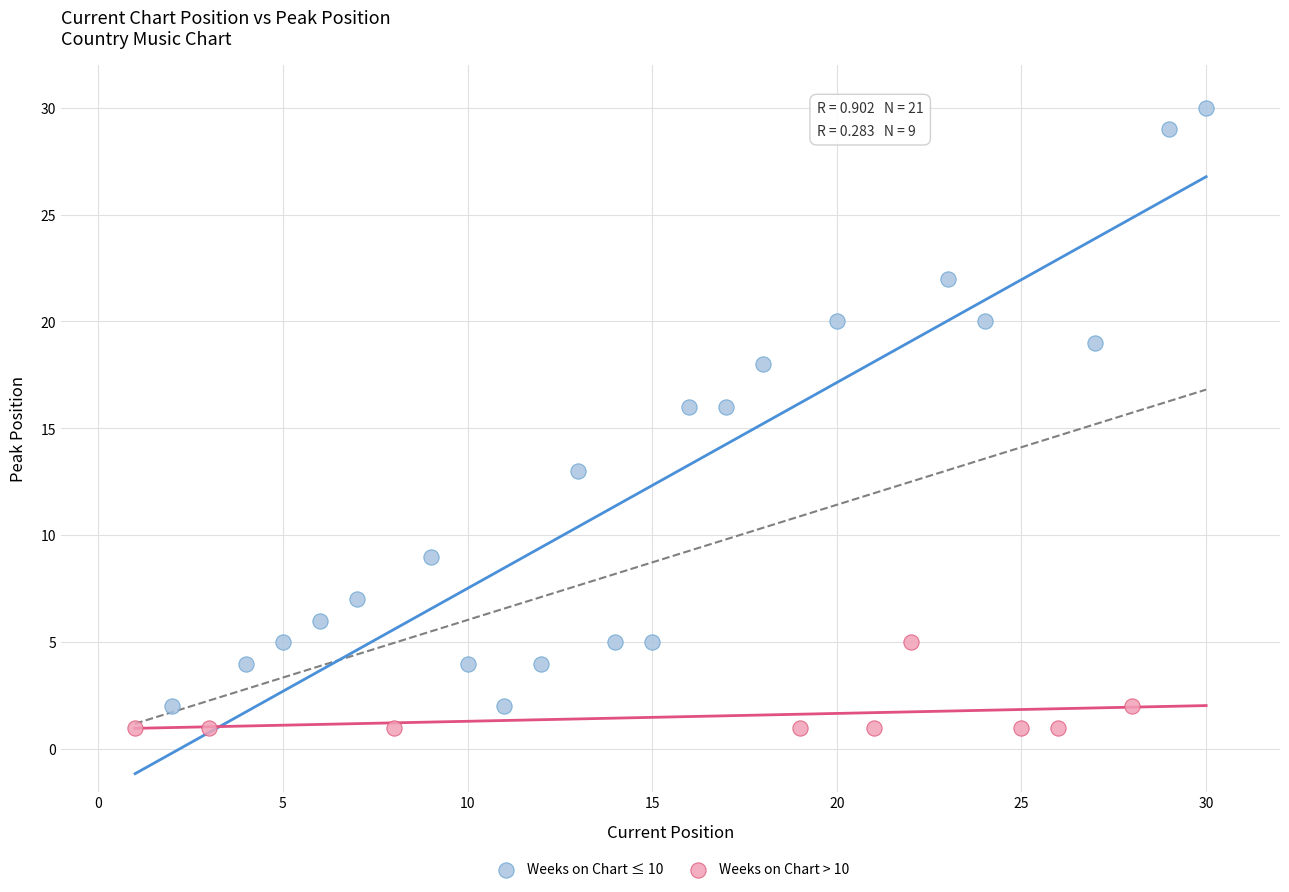

Which series has the widest spread of Y values?

Weeks on Chart ≤ 10